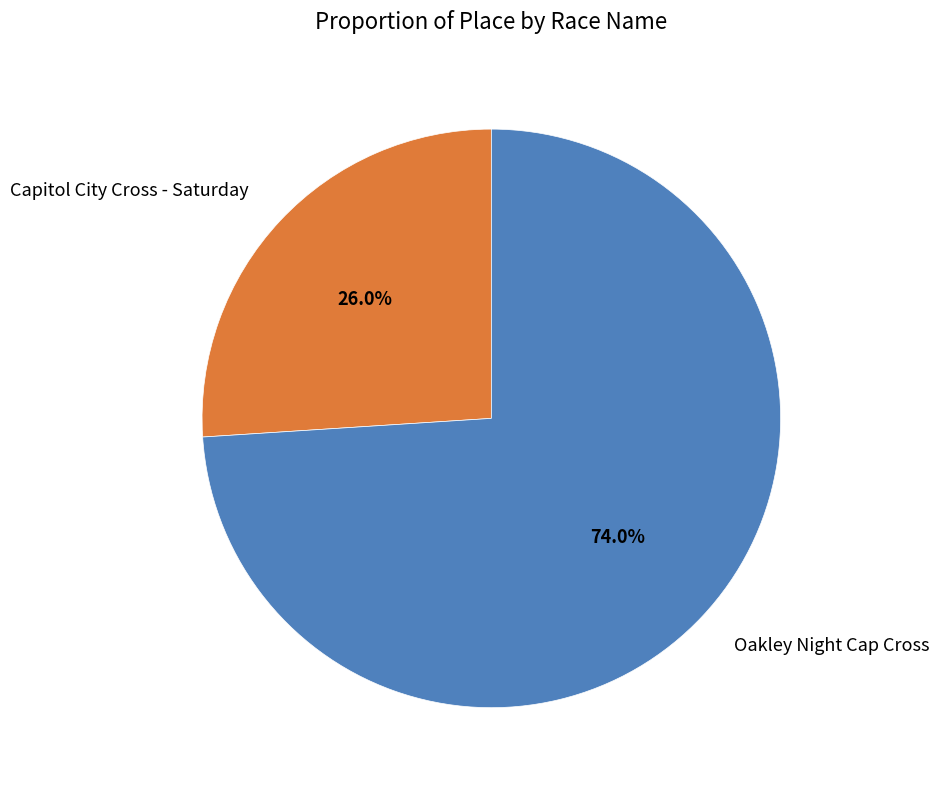

True or false: Capitol City Cross - Saturday accounts for 40% of the total.

False